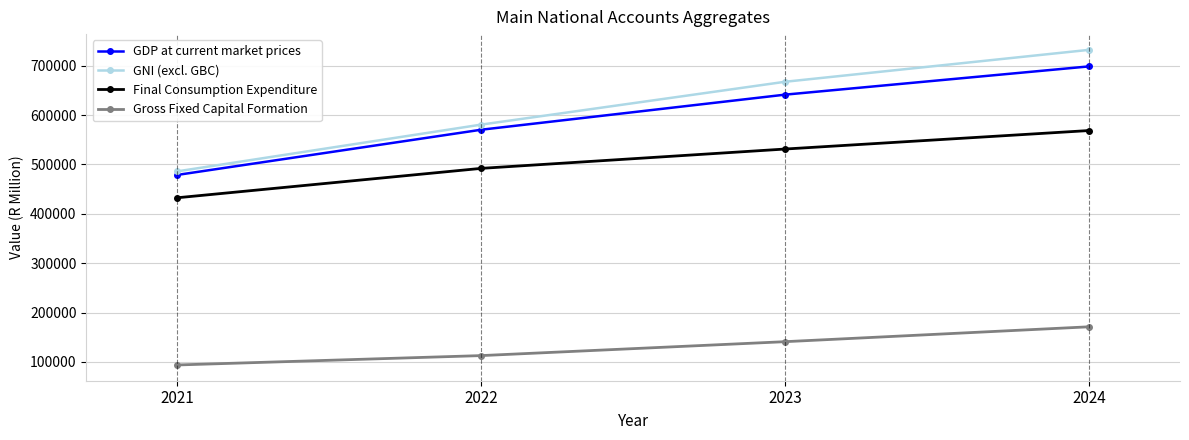

At which label is Final Consumption Expenditure closest to 500572?

2022